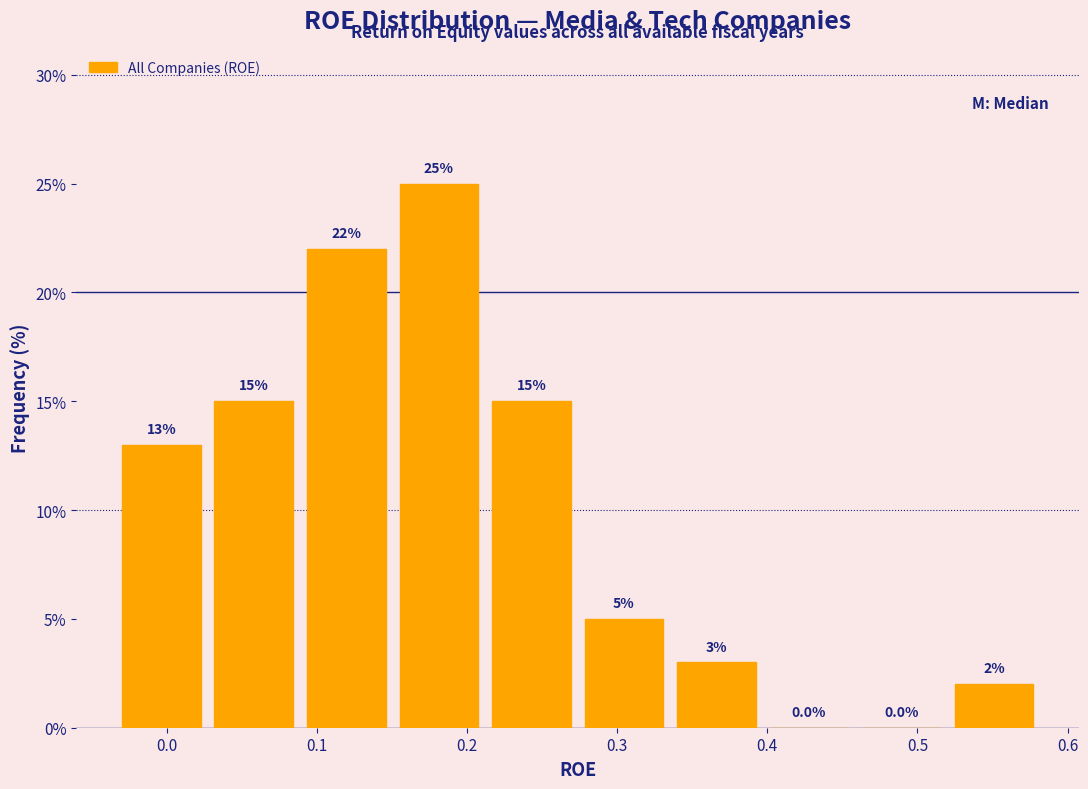

Reading left to right, transcribe this chart: for each bar, give the range it covers on the x-axis and its height. The bar edges are not printed on the chart, so give them approximately, as read against the axis.

-0.03 to 0.03: 13.0
0.03 to 0.09: 15.0
0.09 to 0.15: 22.0
0.15 to 0.21: 25.0
0.21 to 0.27: 15.0
0.27 to 0.34: 5.0
0.34 to 0.40: 3.0
0.40 to 0.46: 0.0
0.46 to 0.52: 0.0
0.52 to 0.58: 2.0